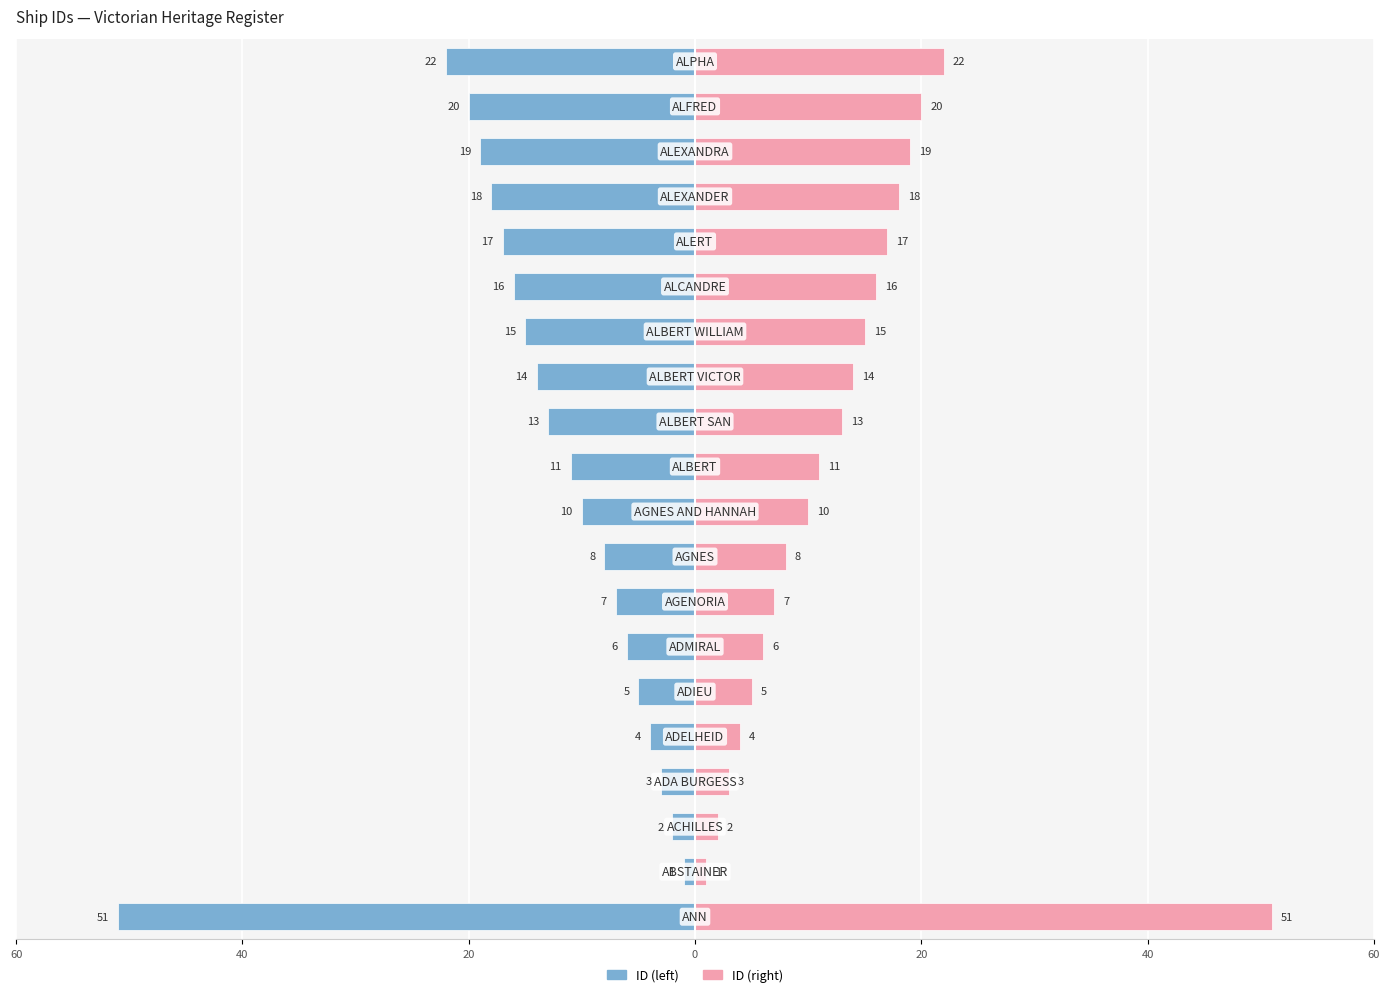

The value of ID (left) at 40 is -8. True or false?

False